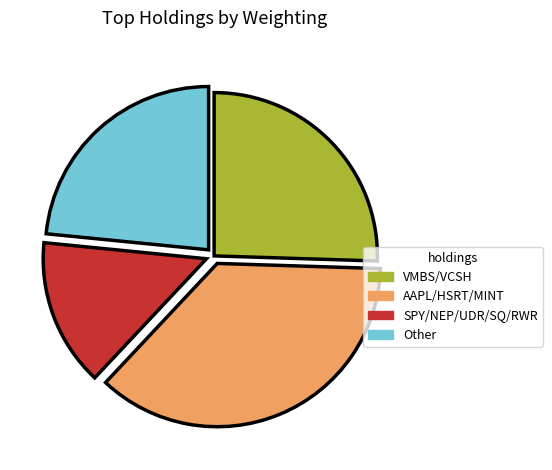

Rank the categories by value from lowest to highest.

SPY/NEP/UDR/SQ/RWR, Other, VMBS/VCSH, AAPL/HSRT/MINT